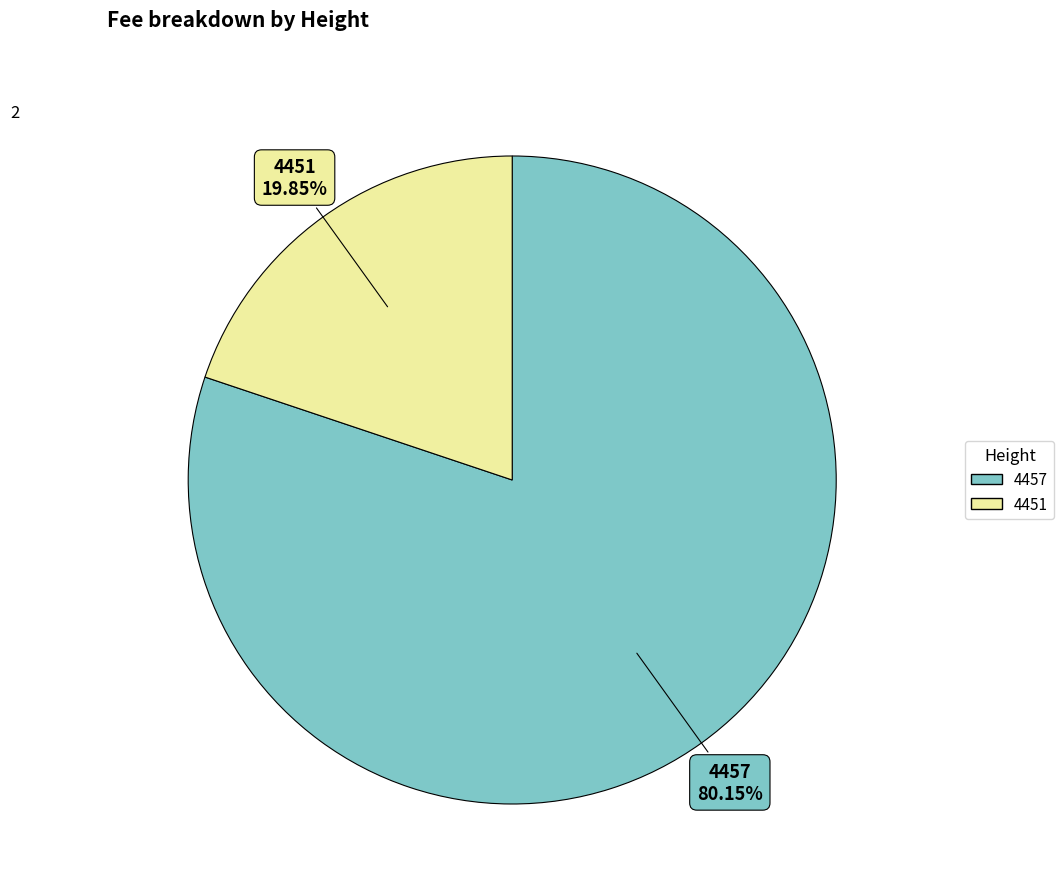

Count the number of slices in the pie.

2